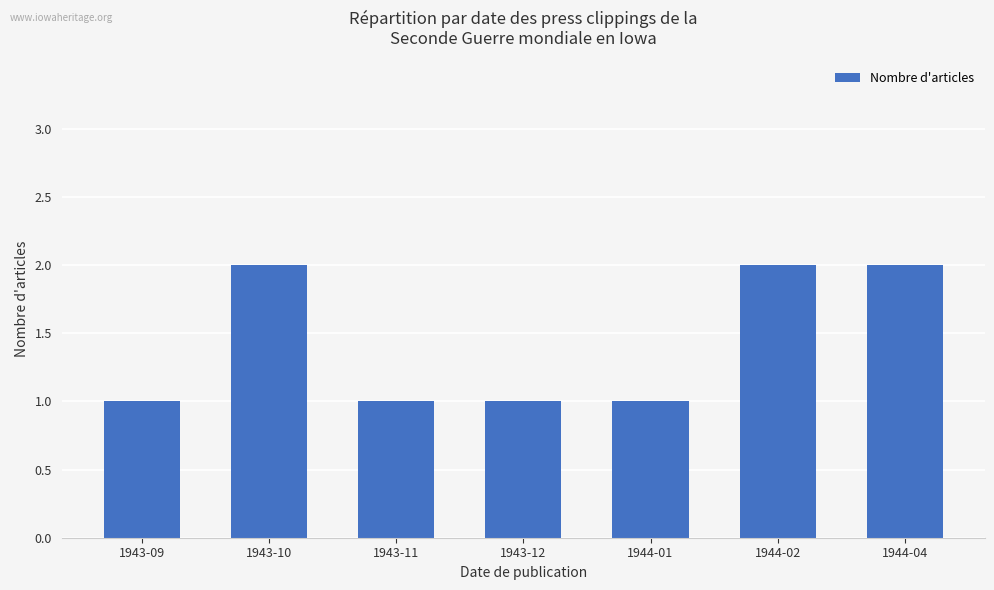

Are the bars horizontal?

No